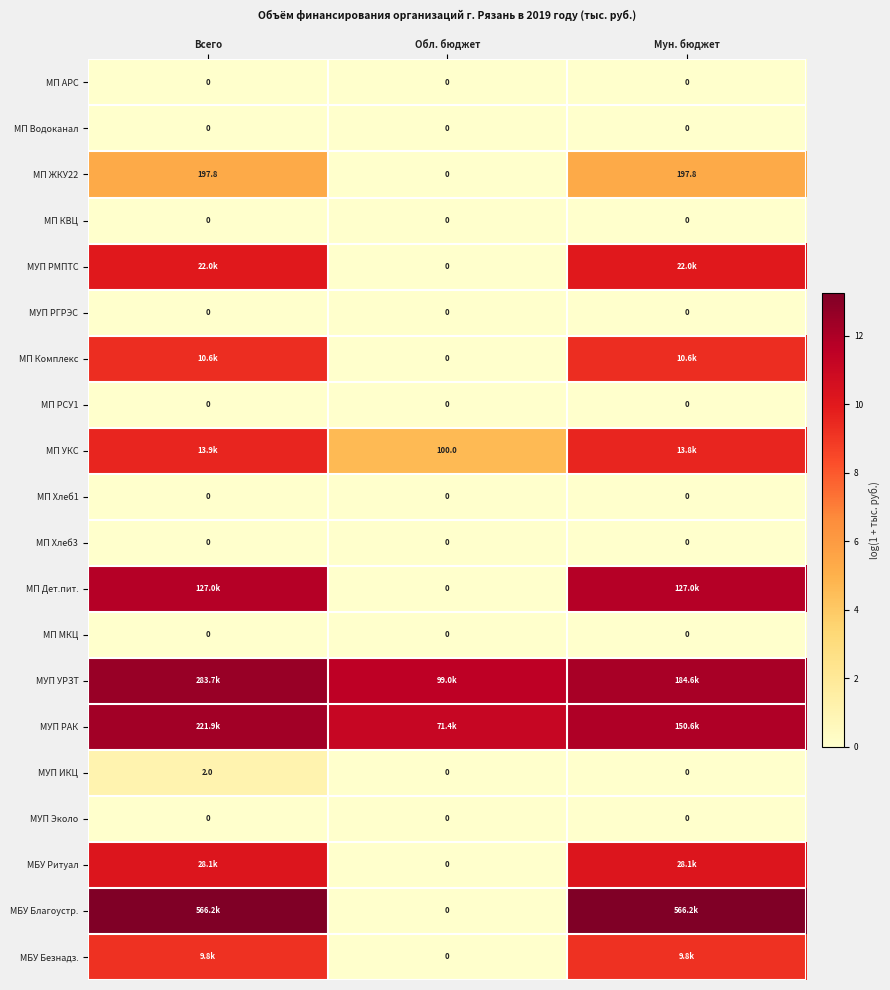

At how many categories does at least one series exceed 6?

3